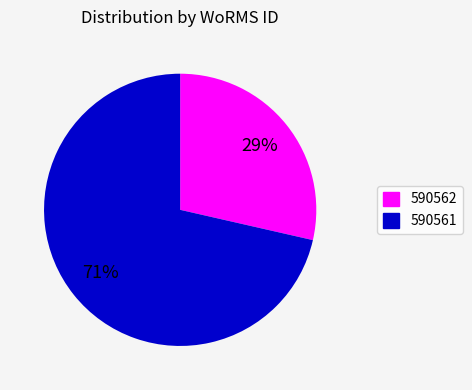

To the nearest percent, what is the average slice percentage?

50%